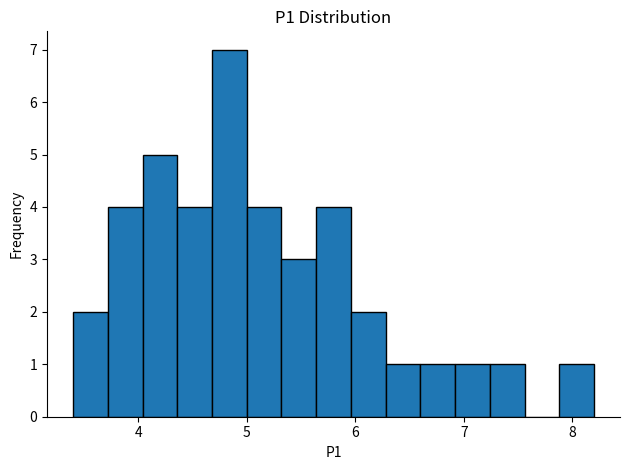

Around what value on the x-axis is the tallest bar? Give the approximate position of its centre, as read against the axis.

4.8